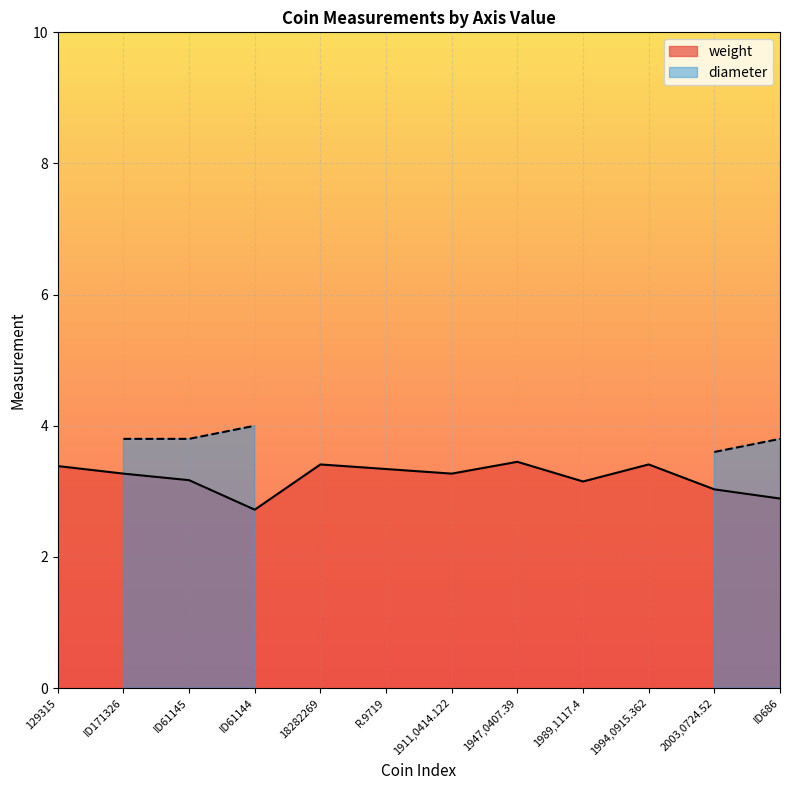

What is the maximum value for weight?

3.5